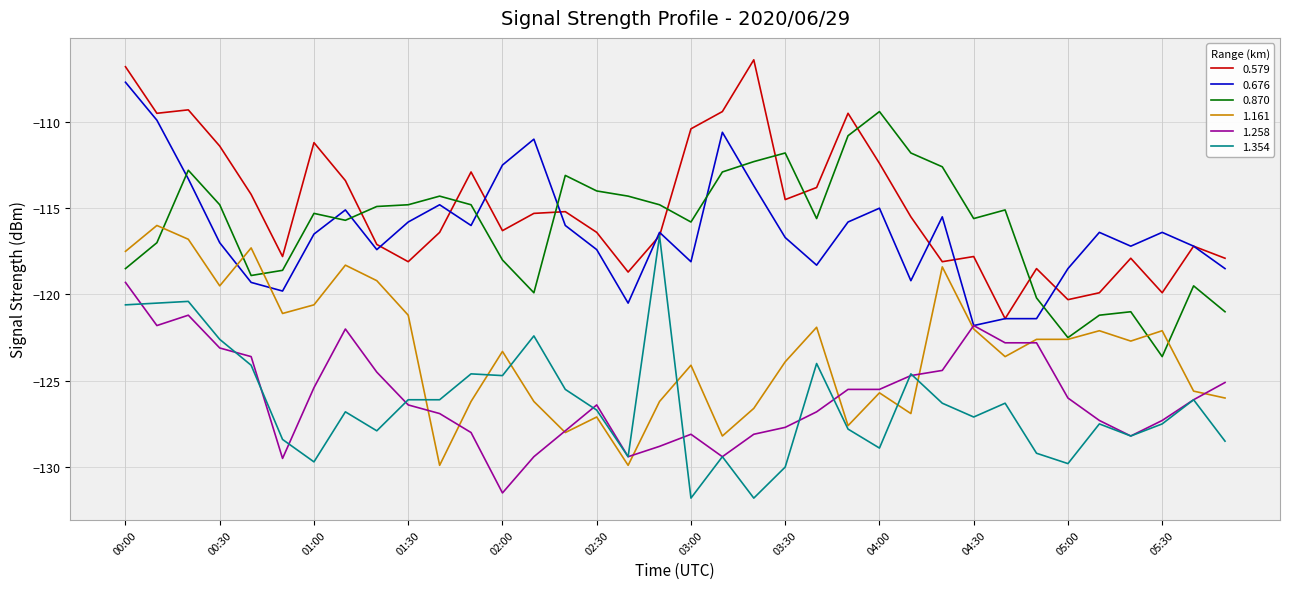

What is the maximum value shown in the chart?

-106.4